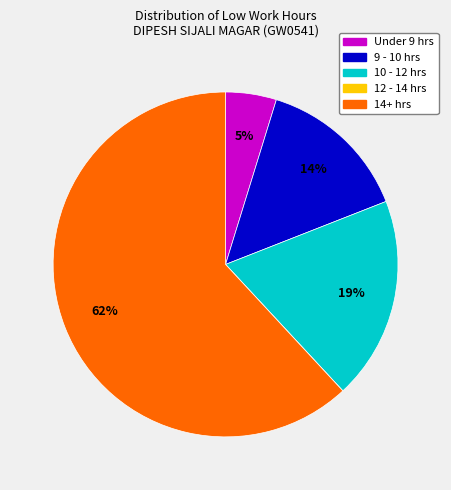

To the nearest percent, what is the average slice percentage?

20%